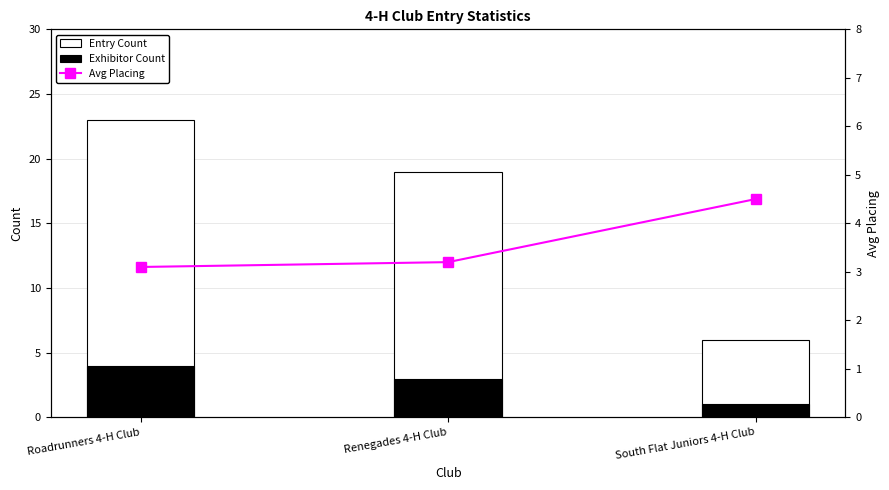

What is the difference between the maximum and second lowest values in the Avg Placing series?

1.3